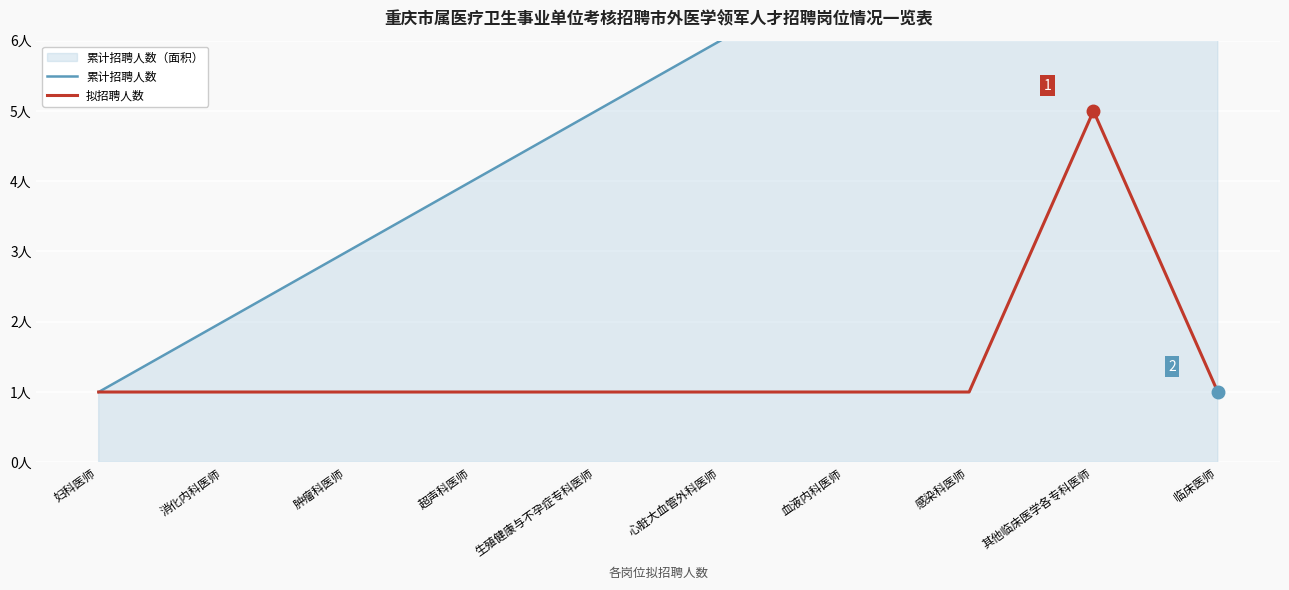

Rank the series by their maximum value, from highest to lowest.

累计招聘人数, 拟招聘人数